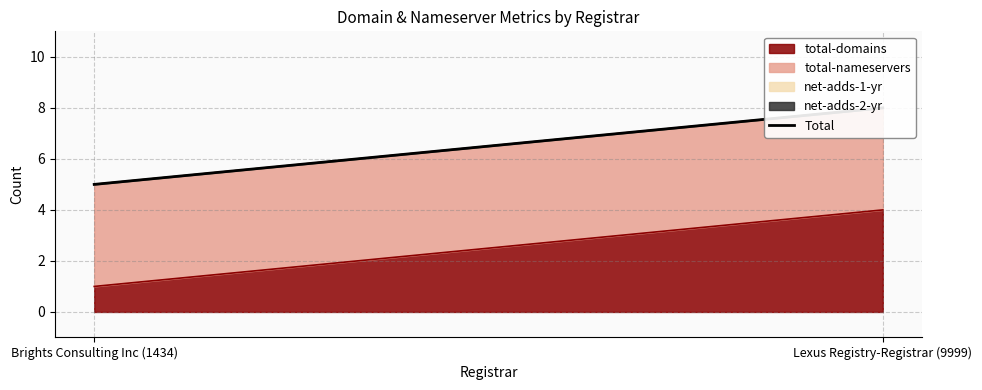

What is the difference between the values at Brights Consulting Inc (1434) and Lexus Registry-Registrar (9999)?

3